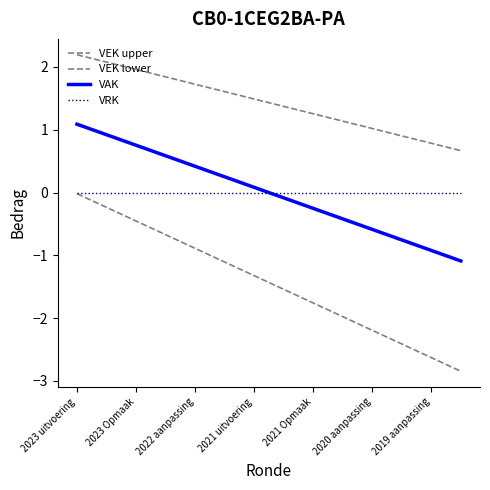

At which category is the sum across all series the highest?

2023 uitvoering